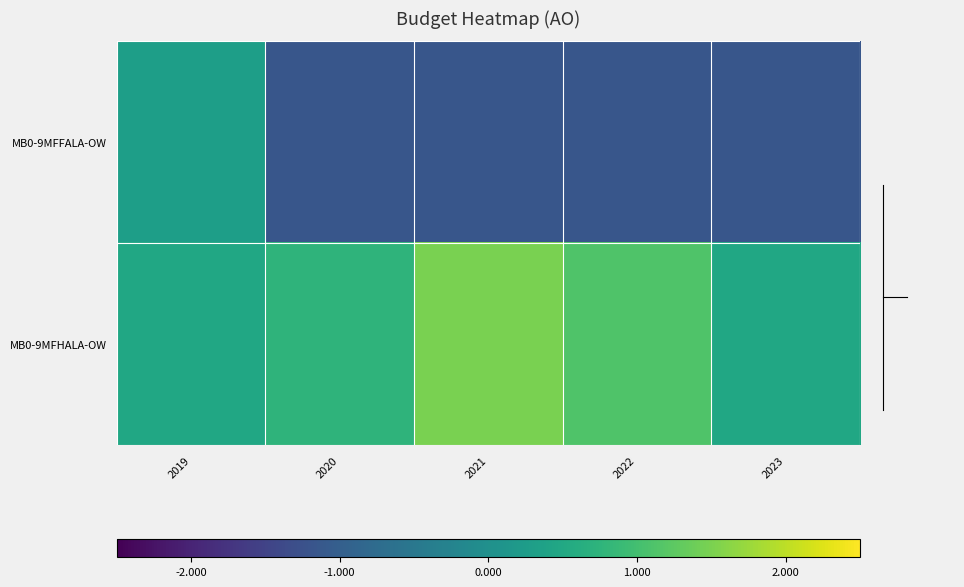

What is the minimum value shown in the chart?

-1.2